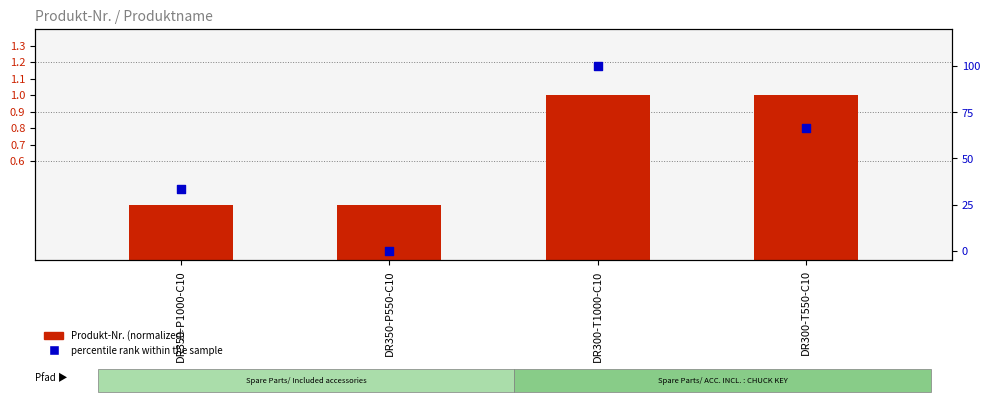

At which category is the sum across all series the highest?

DR300-T1000-C10